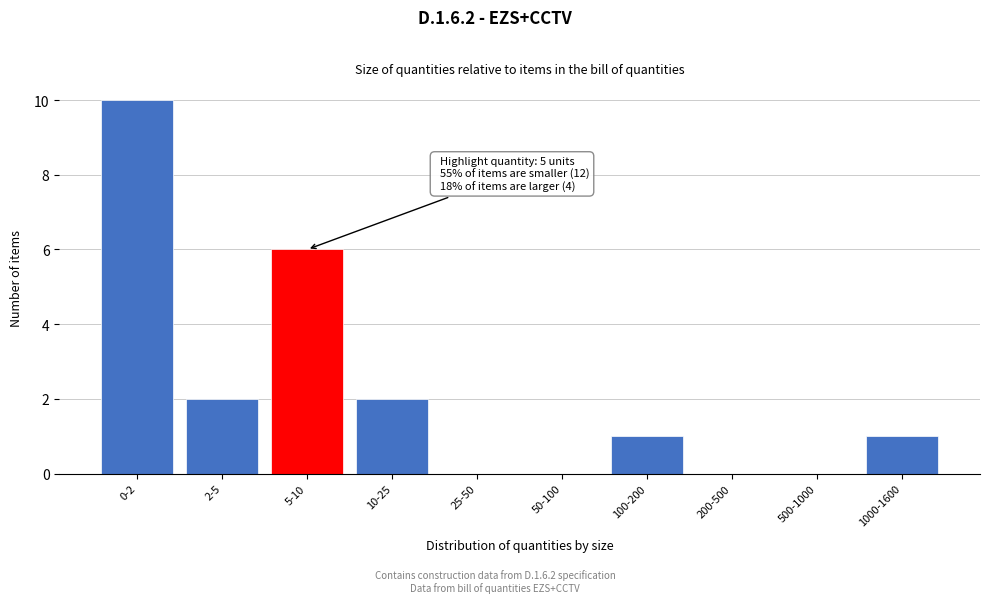

Reading right to left, extract all data points from this chart.

1000-1600=1	500-1000=0	200-500=0	100-200=1	50-100=0	25-50=0	10-25=2	5-10=6	2-5=2	0-2=10